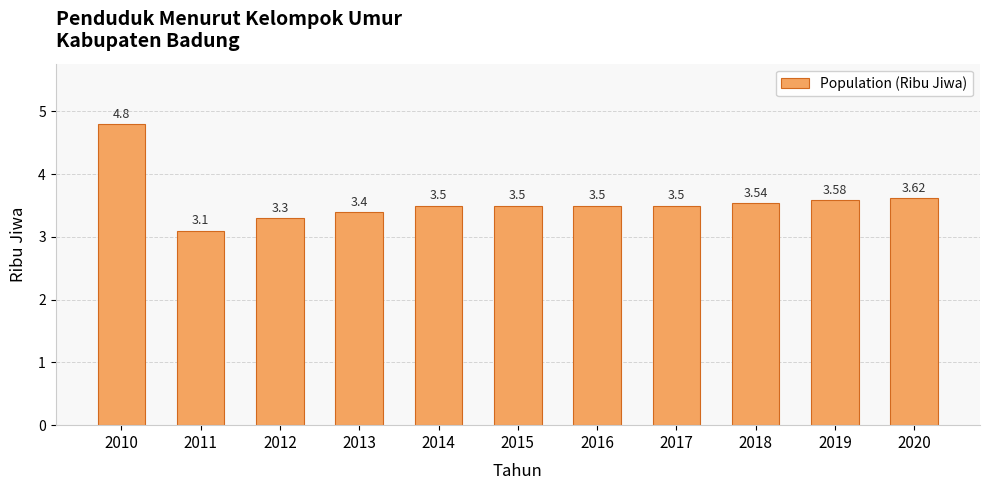

What is the change in value from 2011 to 2019?

+0.5